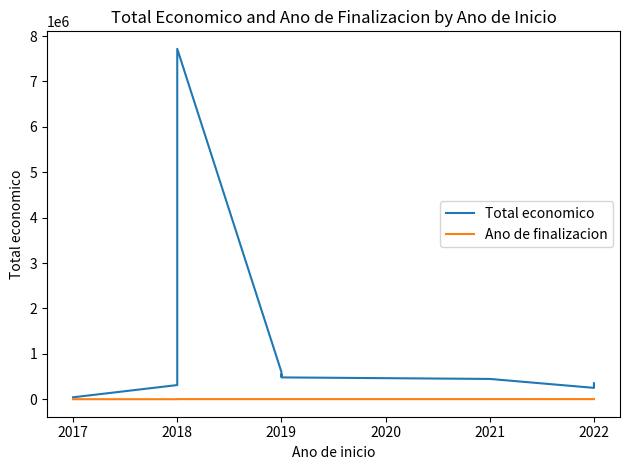

What is the average value of the Ano de finalizacion series?

1618